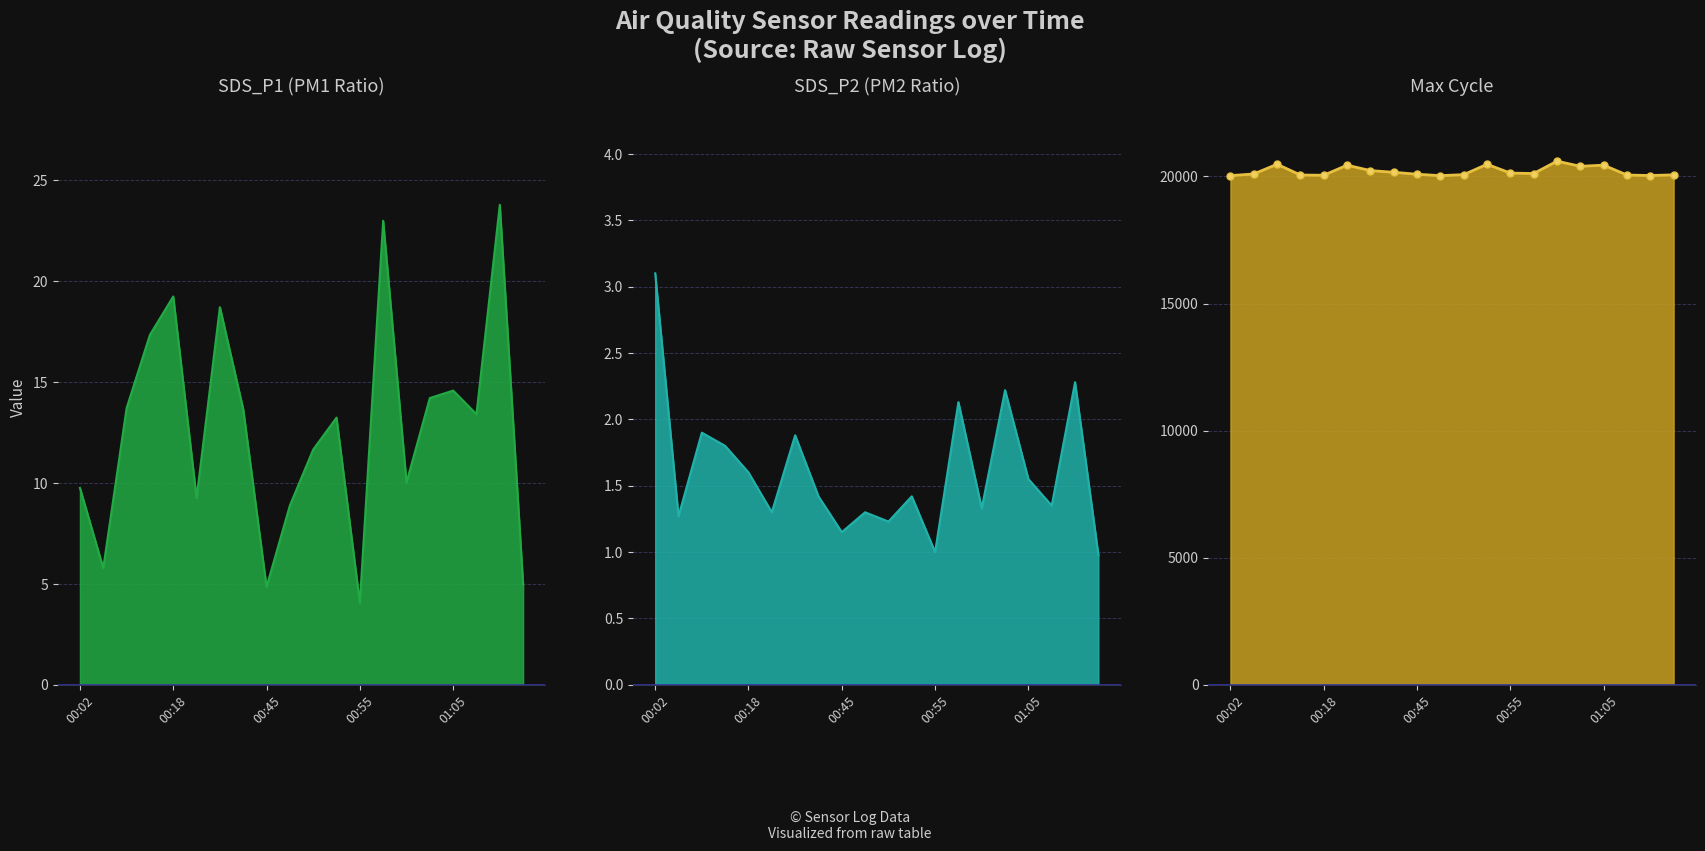

Which series has the largest range (max minus min)?

Max_cycle